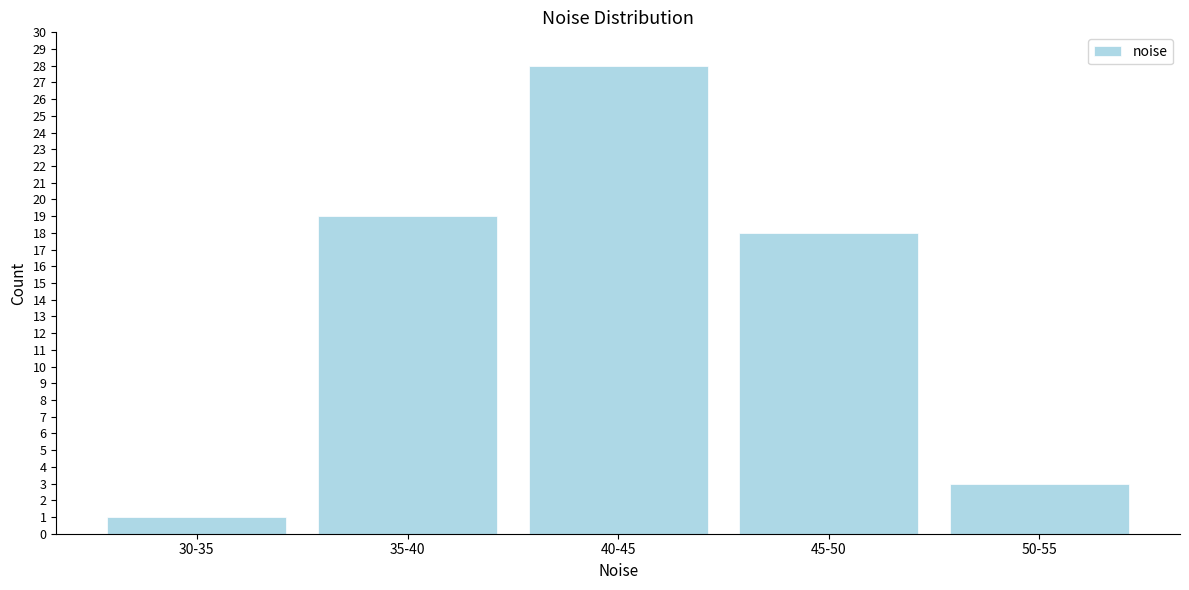

Reading left to right, extract all data points from this chart.

1	19	28	18	3